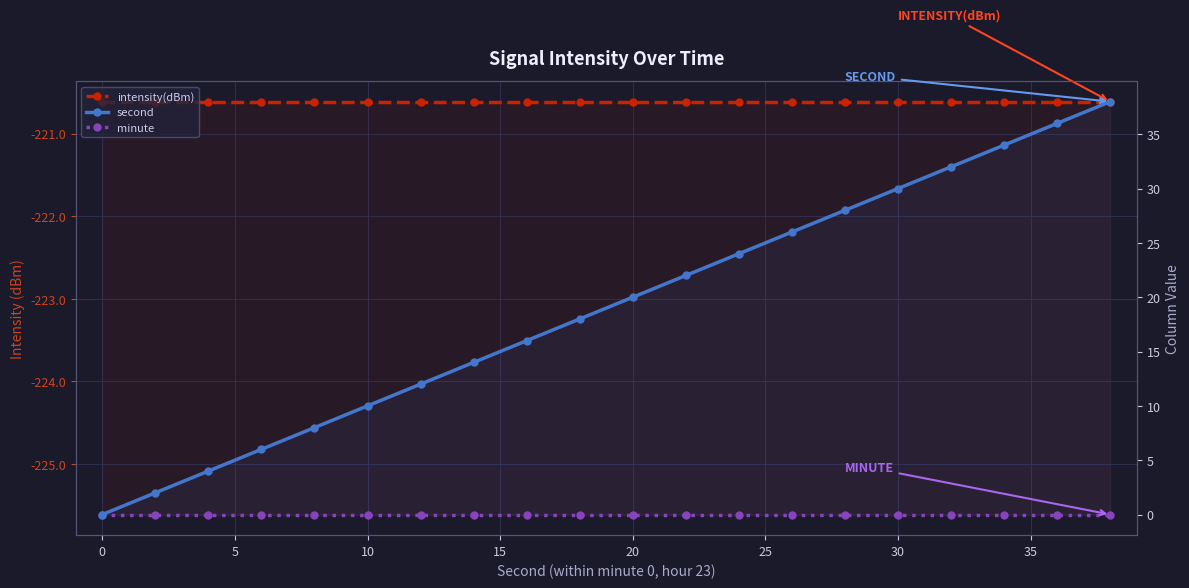

Which series has the largest range (max minus min)?

second